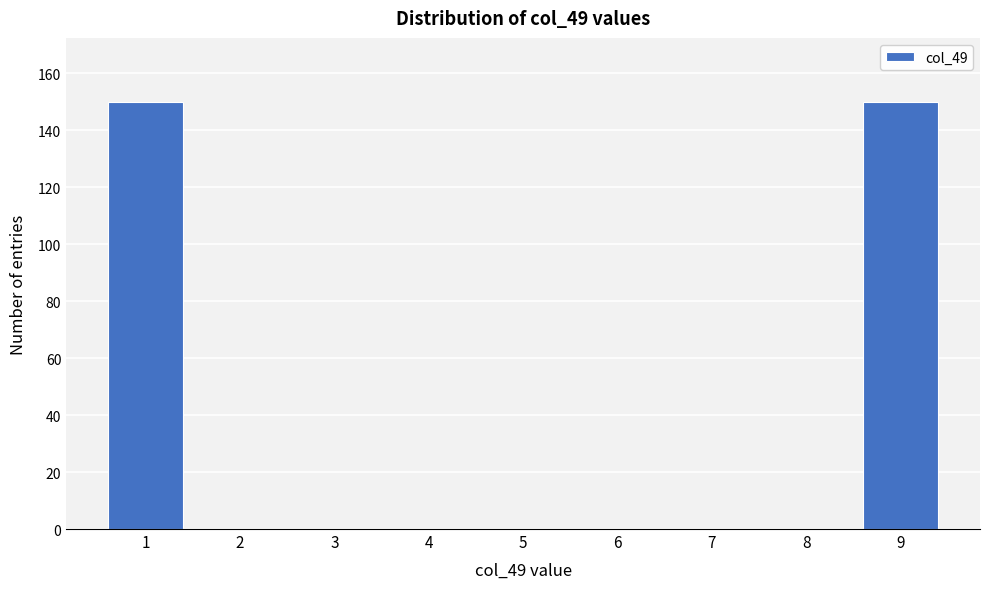

Reading left to right, extract all data points from this chart.

1=150	2=0	3=0	4=0	5=0	6=0	7=0	8=0	9=150